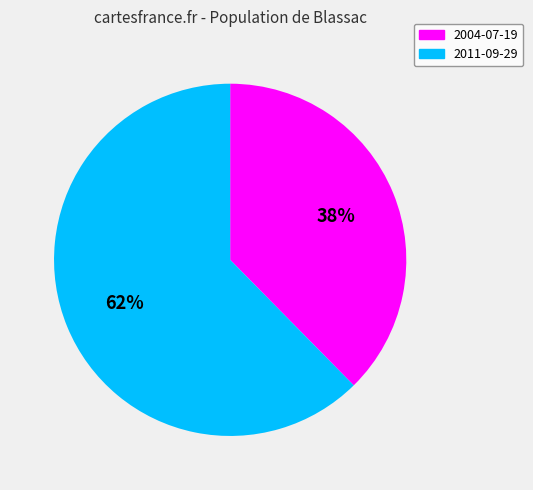

To the nearest percent, what is the combined percentage of 2011-09-29 and 2004-07-19?

100%